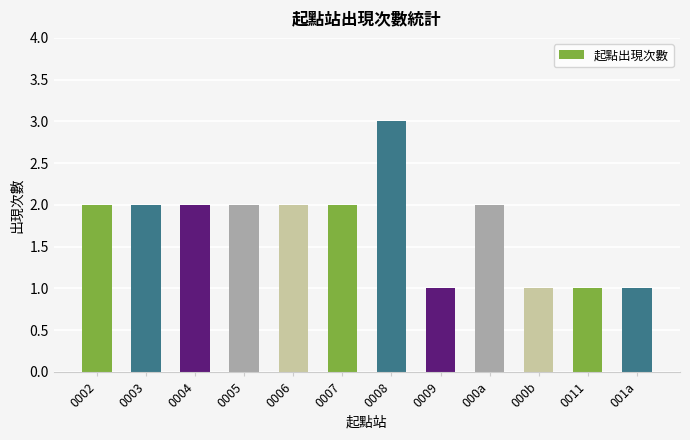

True or false: the data shows 2 at 0005.

True